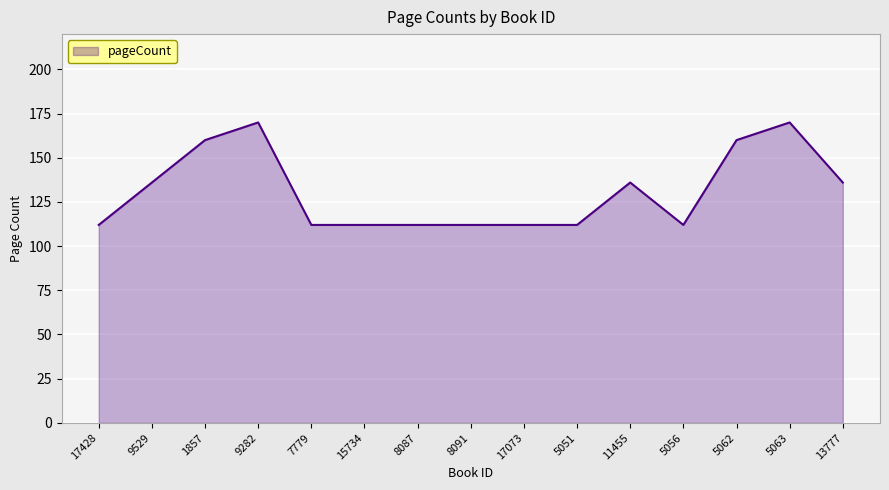

Between 11455 and 8091, which is larger?

11455